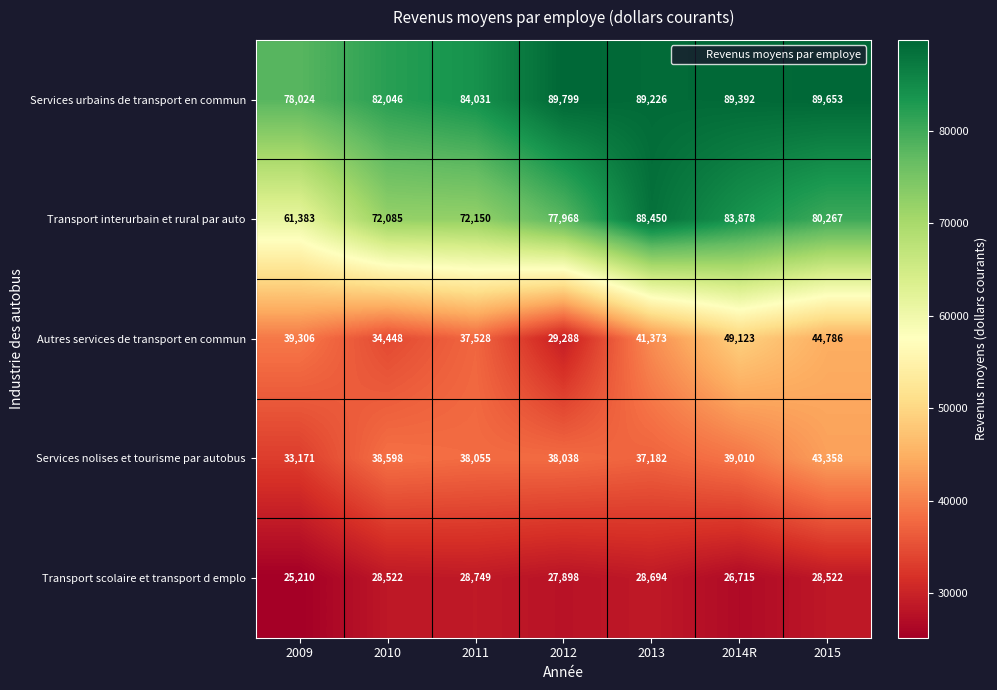

What is the spread (max minus min) of values at 2011?

55282